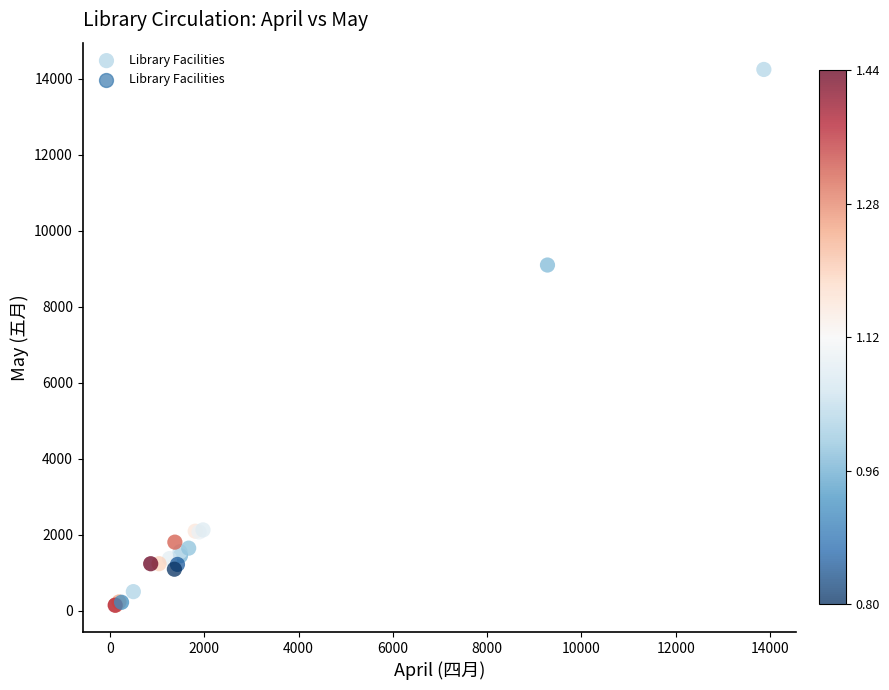

What Y value in the scatter plot is closest to 7192?

9095